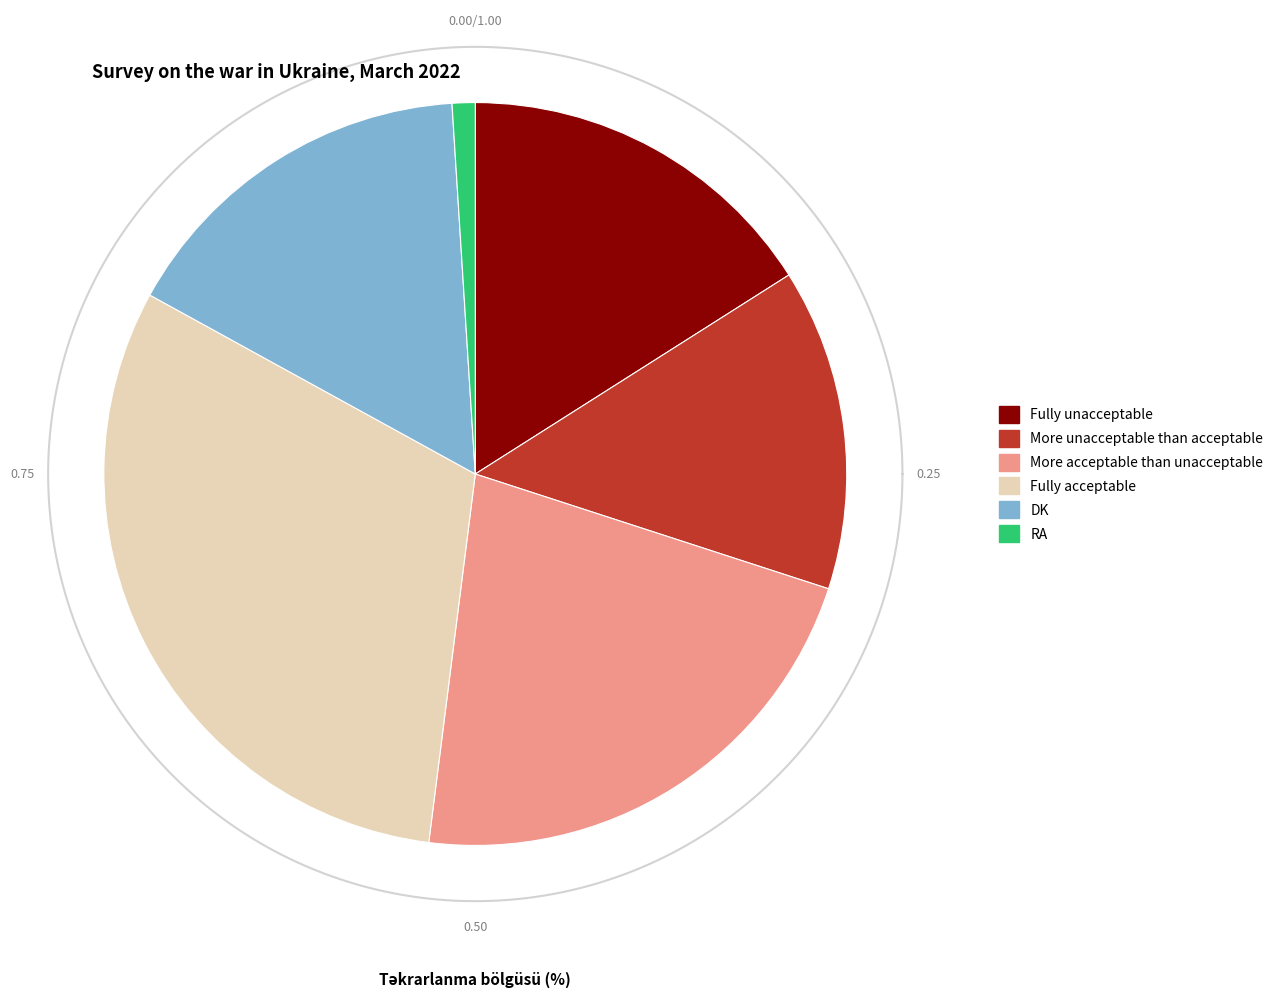

Is there a majority slice in this chart?

No